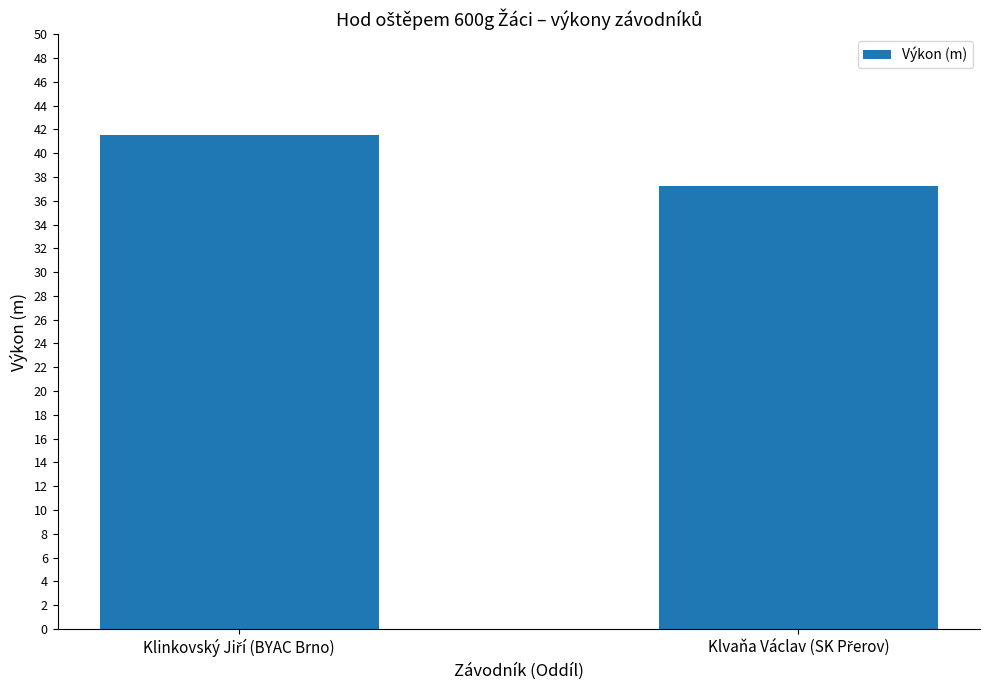

What is the value of the 2nd bar from the left?

37.3